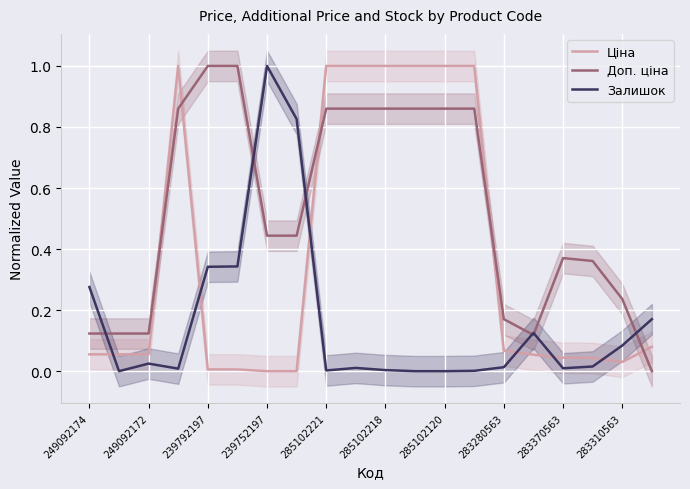

What is the highest value of the Доп. ціна series?

1.0